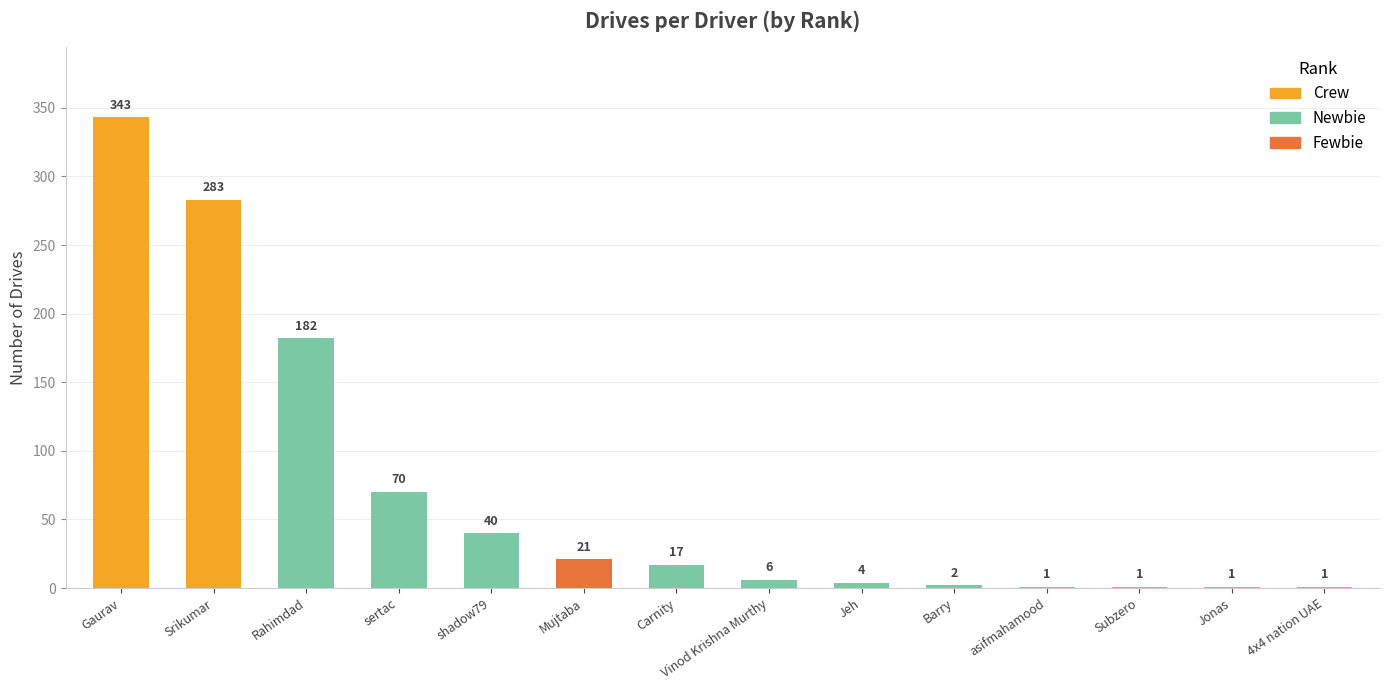

What is the greatest value displayed?

343